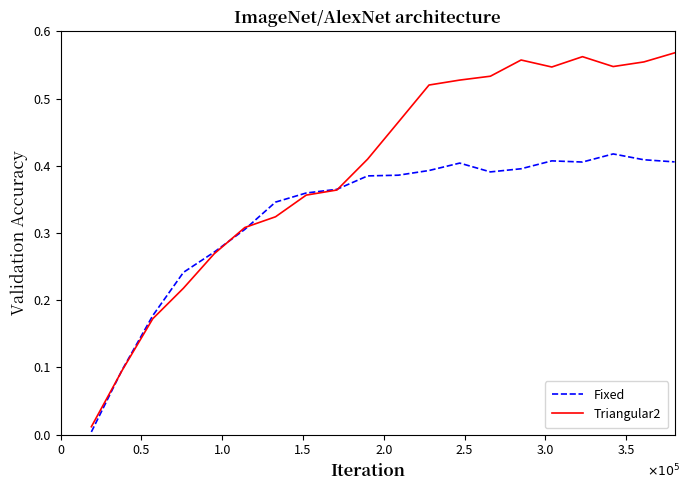

Which series has the largest total across all categories?

Triangular2